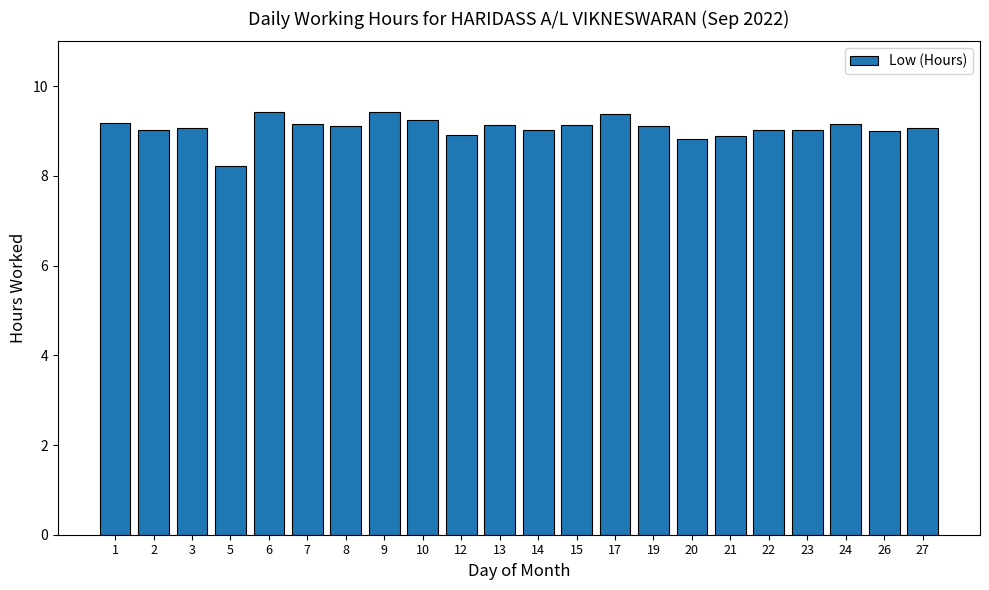

What is the value of the 18th bar from the left?

9.0